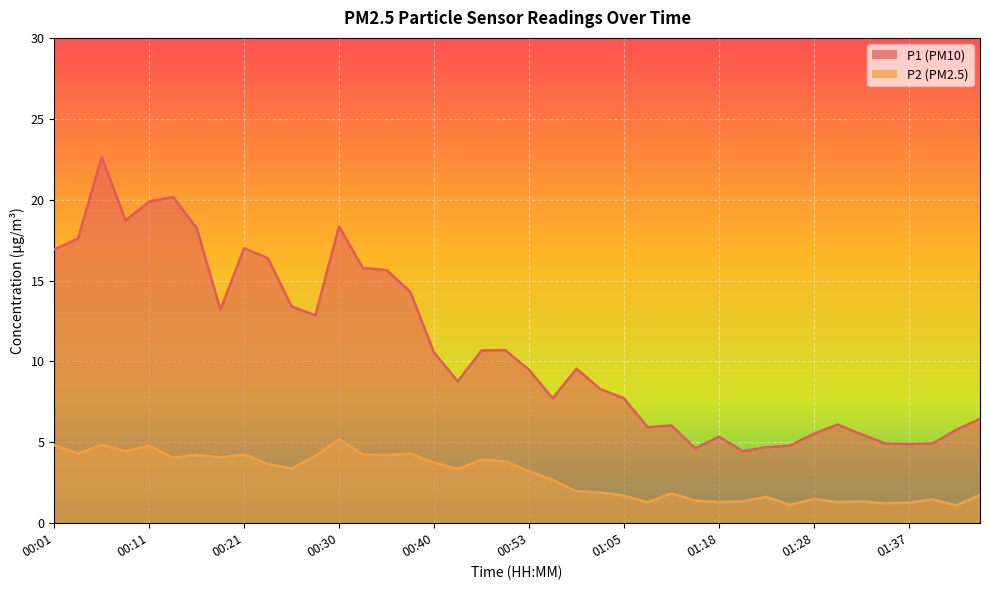

Read the P1 value at 00:21.

17.0